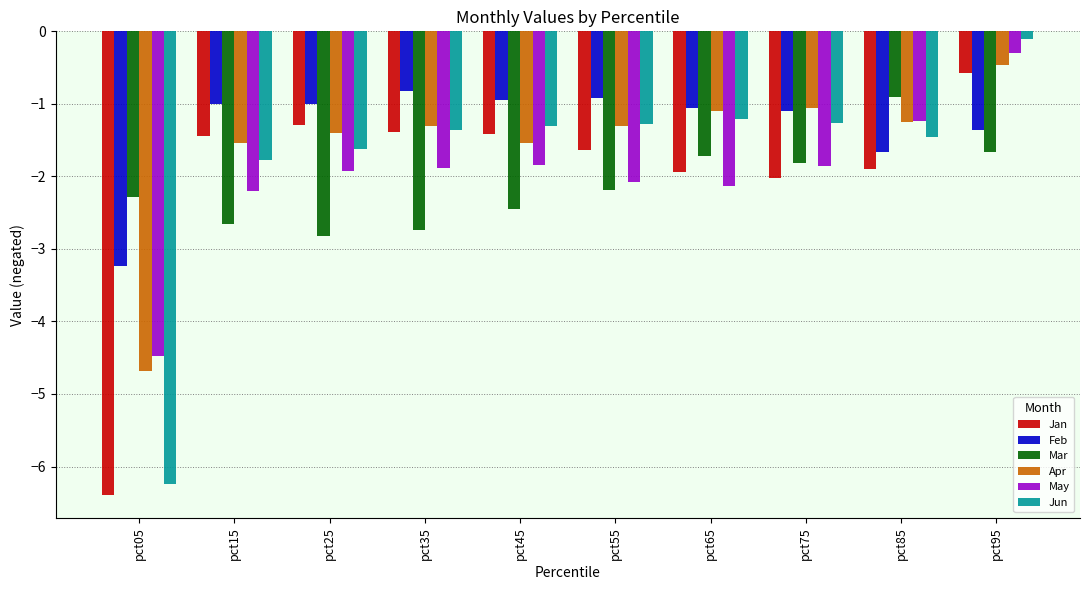

What is the spread (max minus min) of values at pct05?

4.1